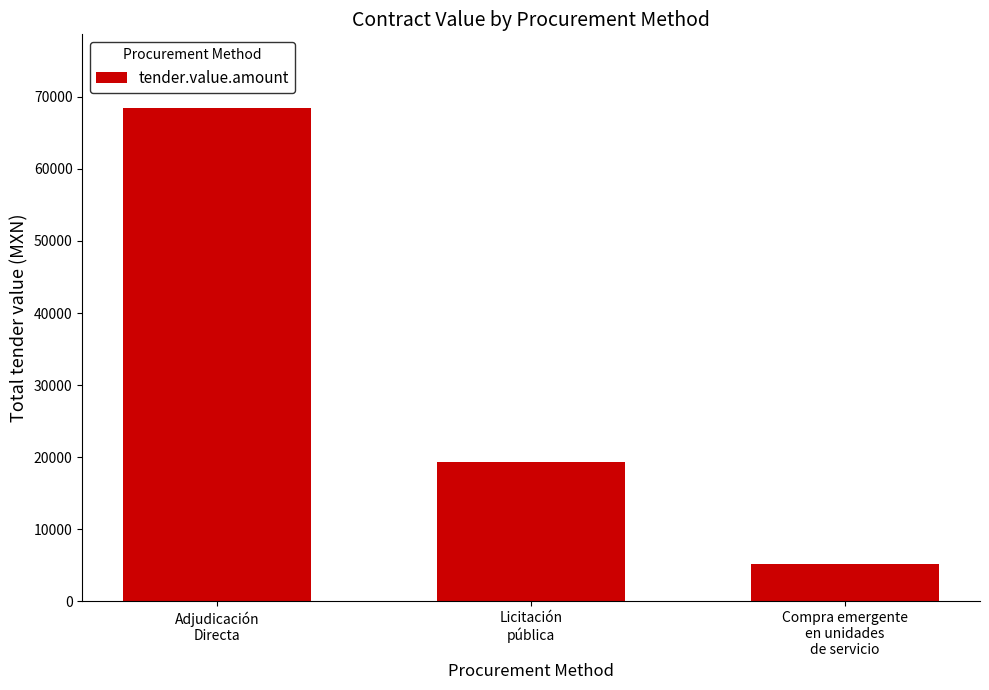

Approximately how many times larger is the value at Licitación
pública compared to Compra emergente
en unidades
de servicio?

3.7